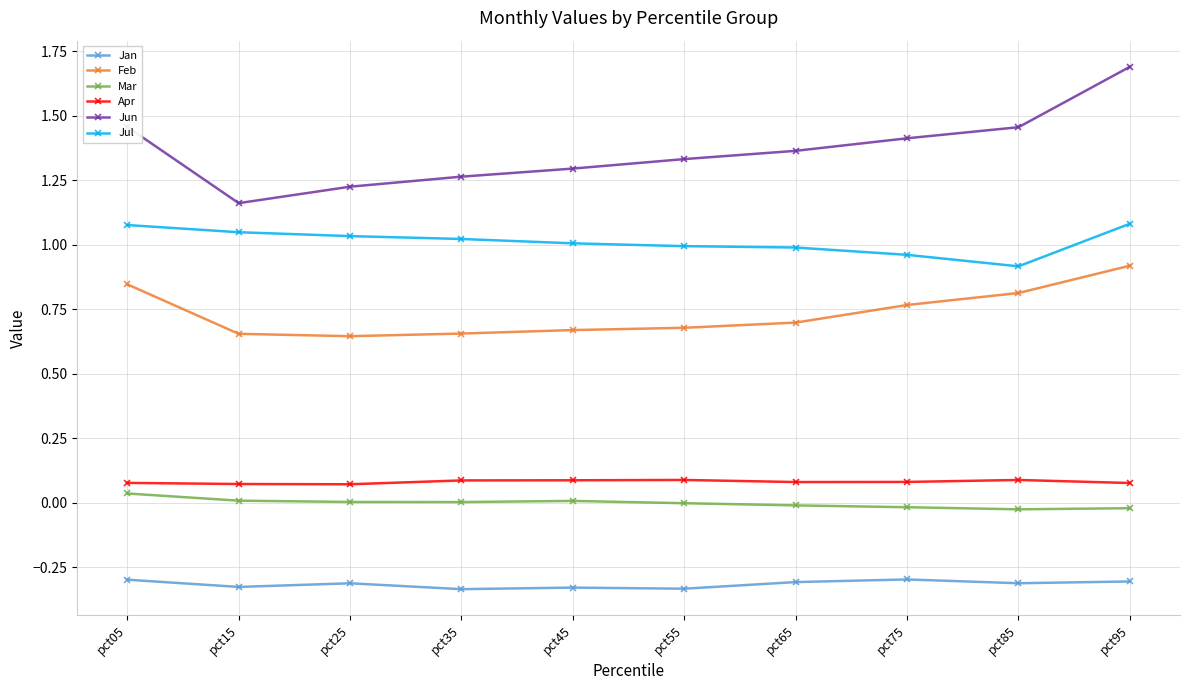

The value of Jun at pct55 is 1.3. True or false?

True